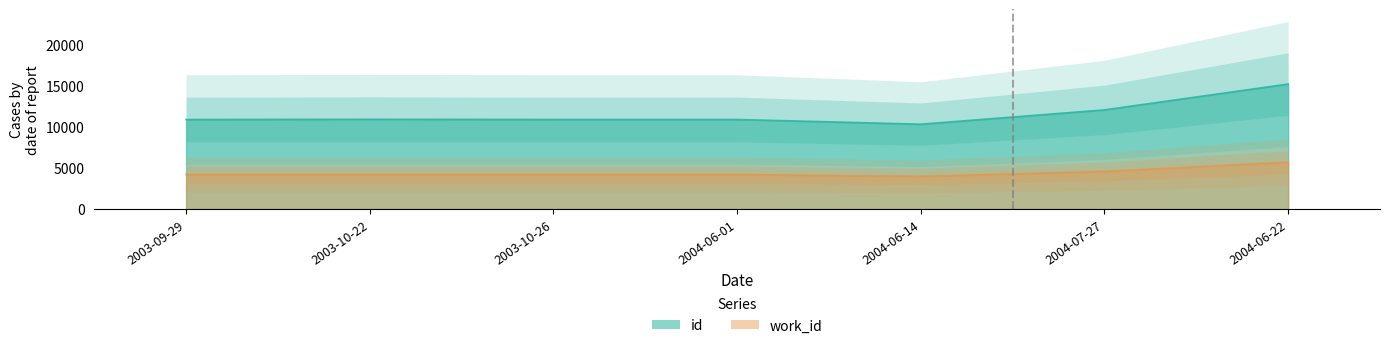

What is the average value of the id series?

11622